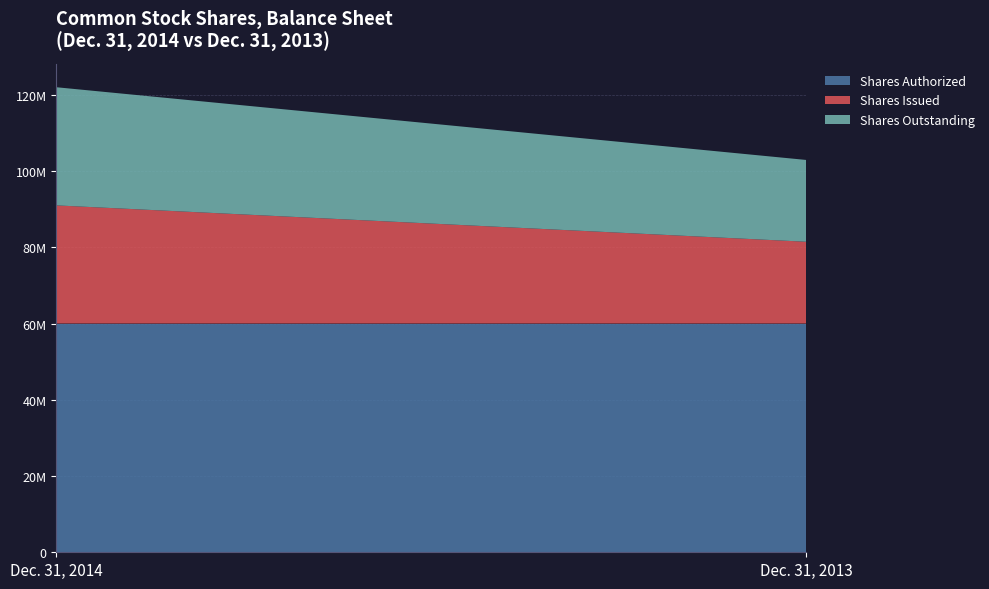

Reading right to left, list all the values displayed in this chart.

Shares Authorized: Dec. 31, 2013=60000000	Dec. 31, 2014=60000000
Shares Issued: Dec. 31, 2013=21454380	Dec. 31, 2014=30990029
Shares Outstanding: Dec. 31, 2013=21454380	Dec. 31, 2014=30990029